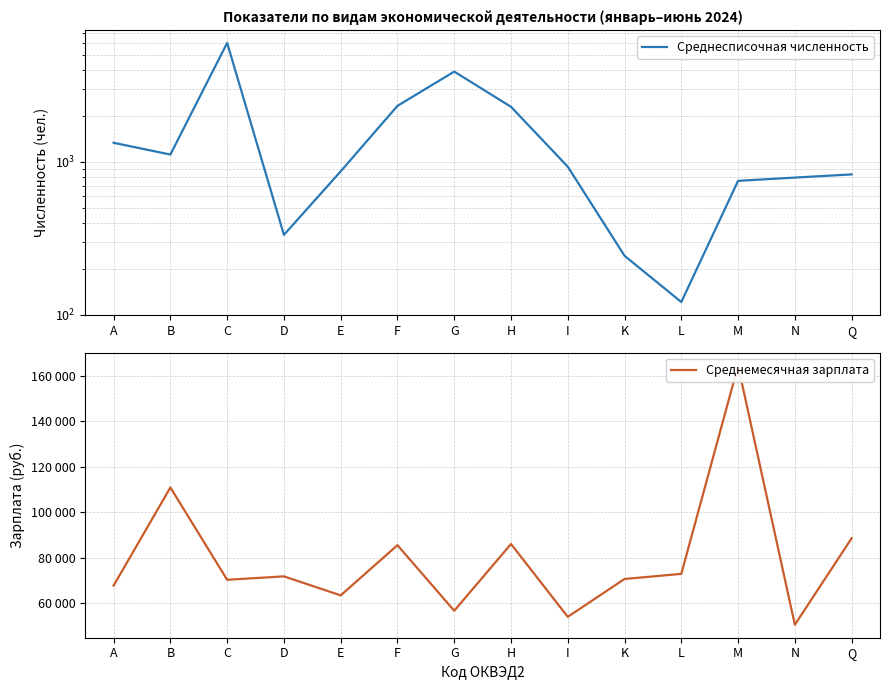

At which category does Среднесписочная численность reach its first local peak?

C